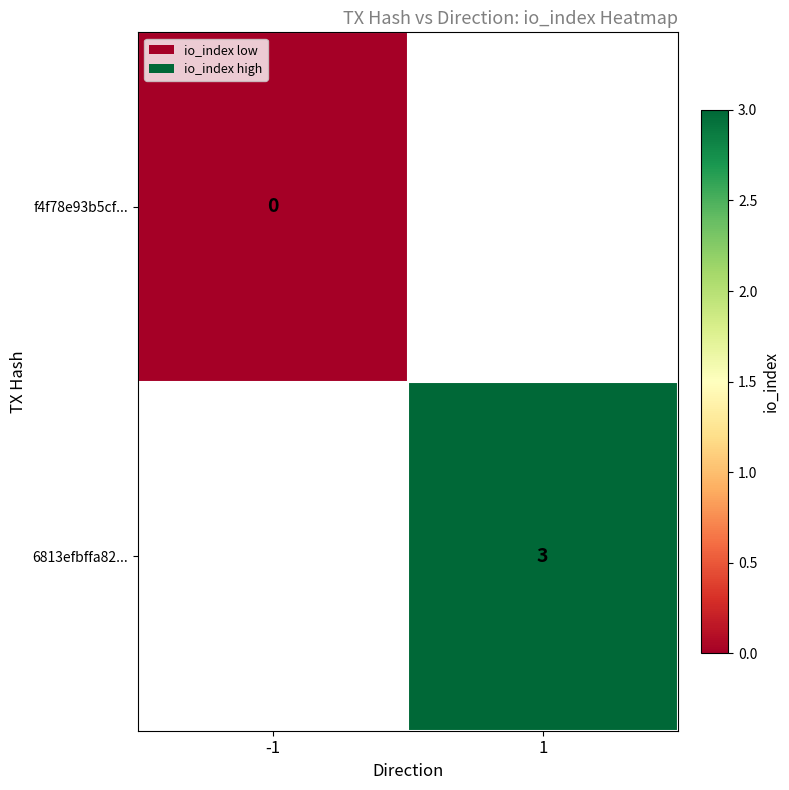

True or false: 6813efbffa82... has a value of 2 at 1.

False